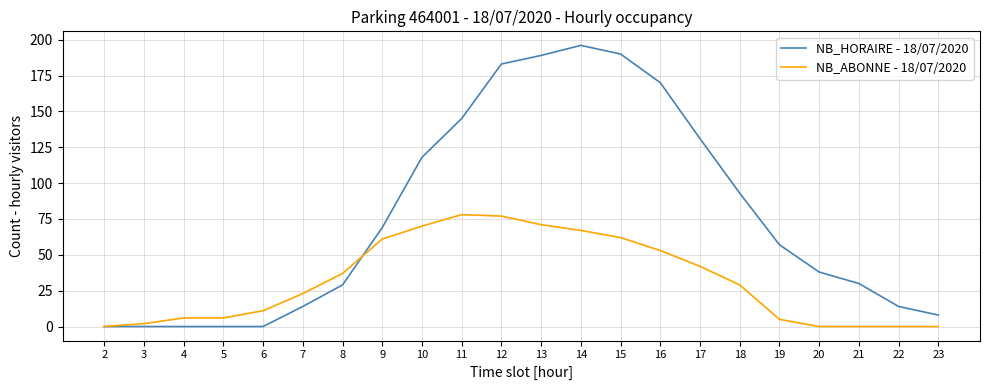

True or false: NB_HORAIRE - 18/07/2020 and NB_ABONNE - 18/07/2020 intersect in this chart.

True